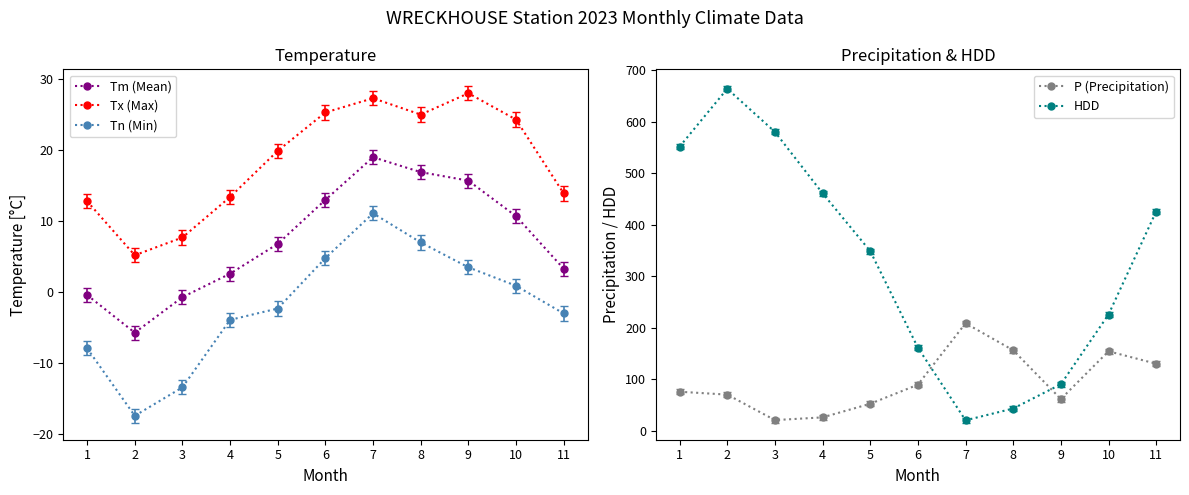

What is the sum of the Tn (Min) values at 3 and 1?

-21.3